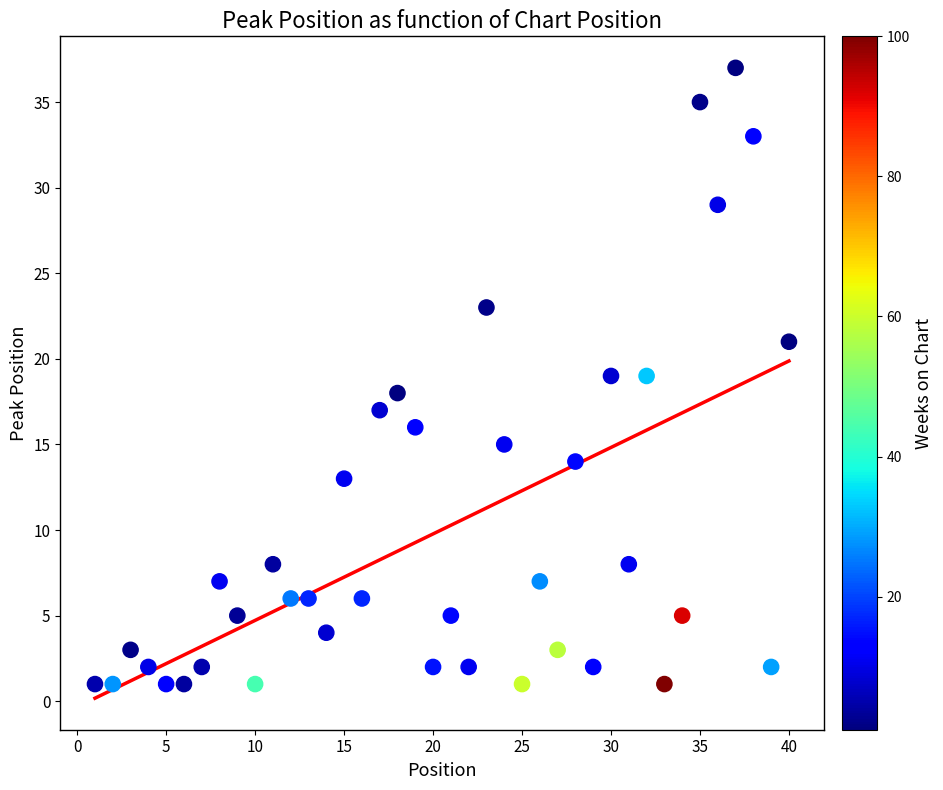

What is the range of Y values (max minus min)?

36